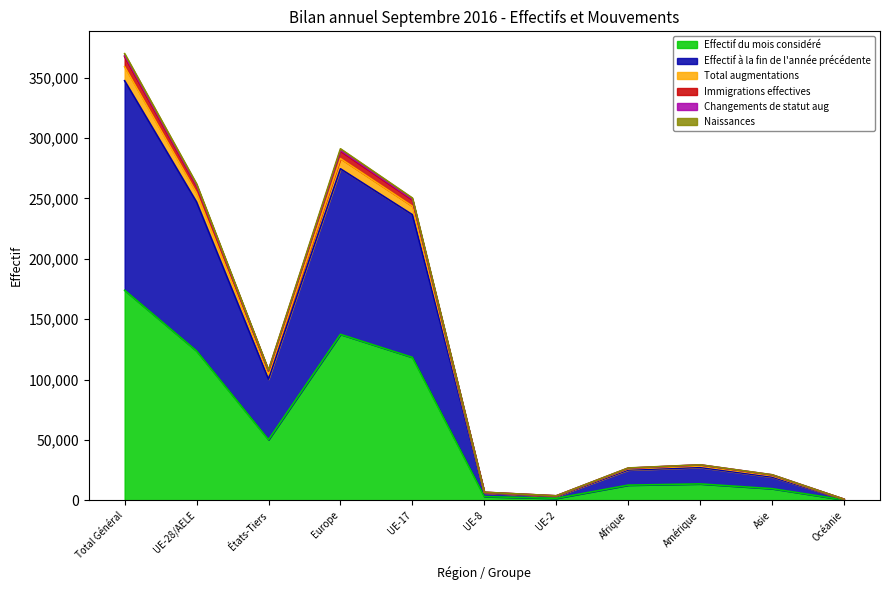

What is the label of the 3rd point from the right?

Amérique